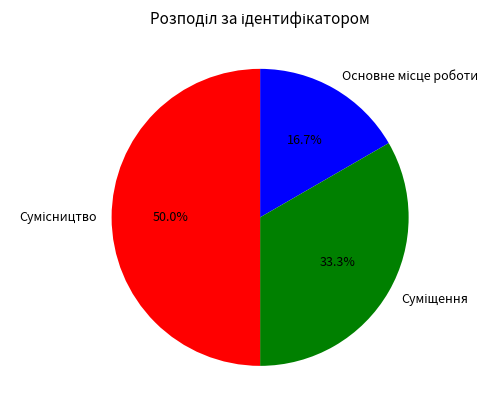

To the nearest percent, what percentage of the pie is Суміщення?

33%